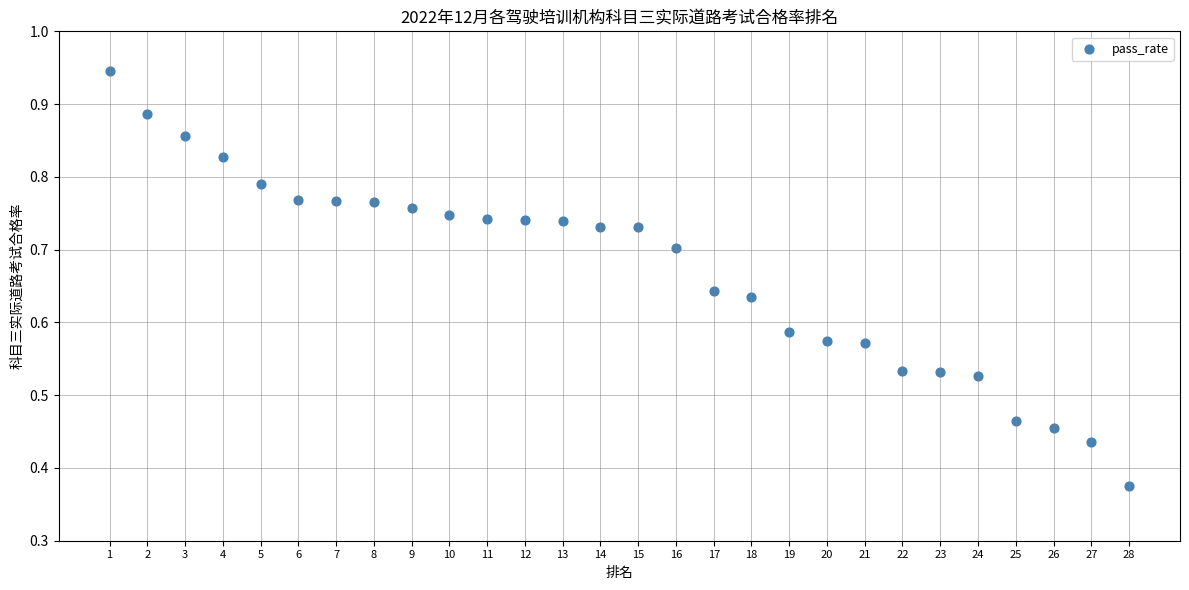

What is the range of X values (max minus min)?

27.0